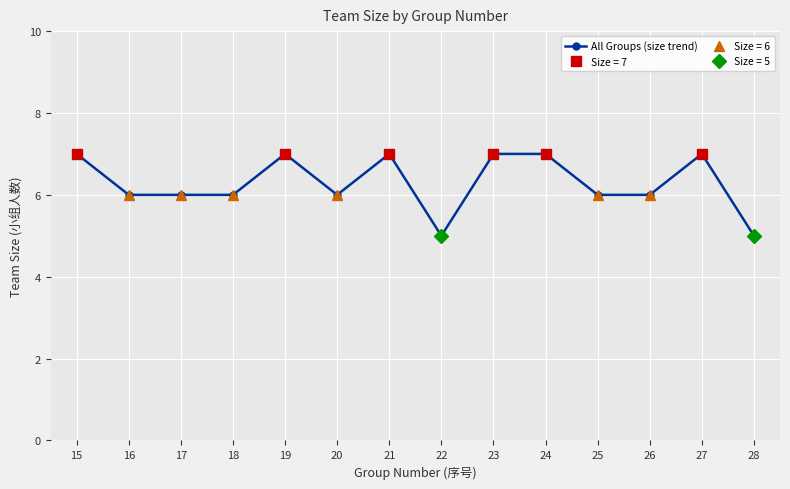

Is it true that the value at 22 is 2?

False